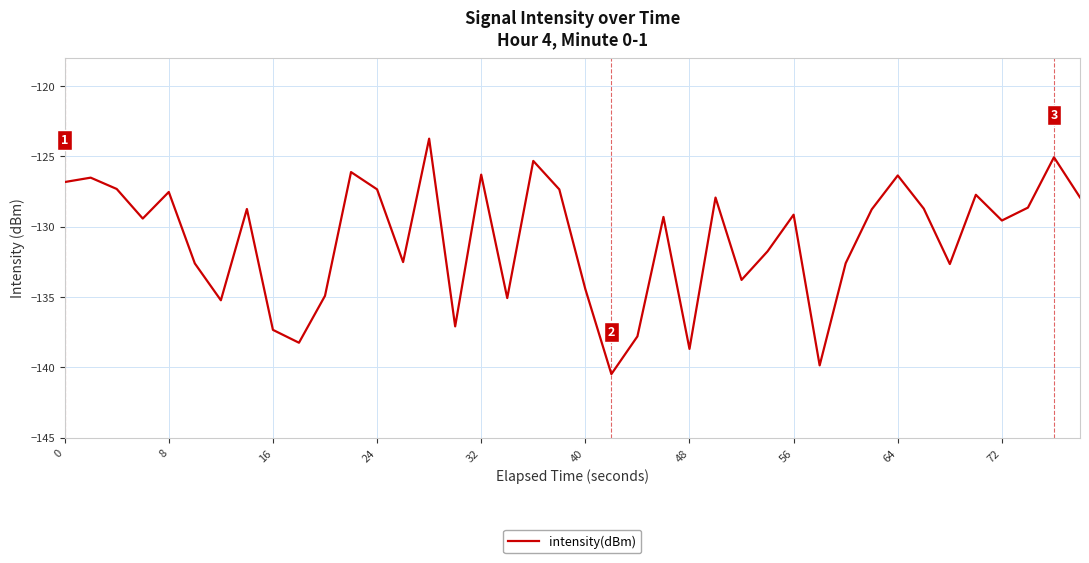

What is the difference between the second highest and second lowest values?

14.8